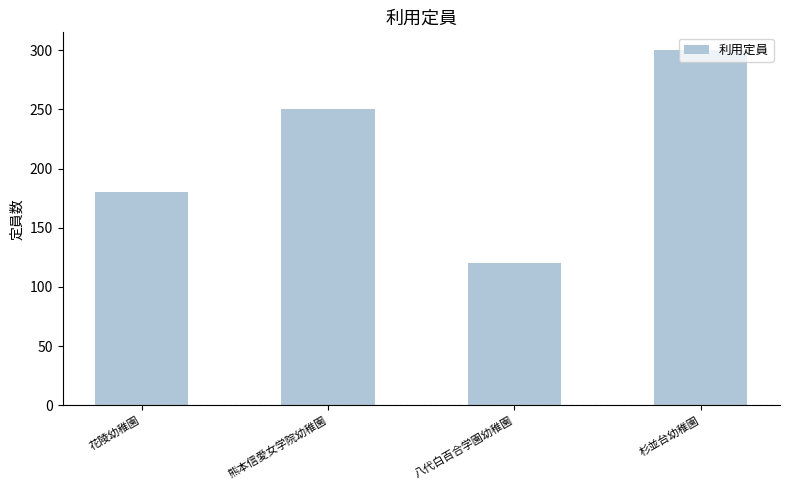

Reading left to right, what are all the values shown in this chart?

180	250	120	300